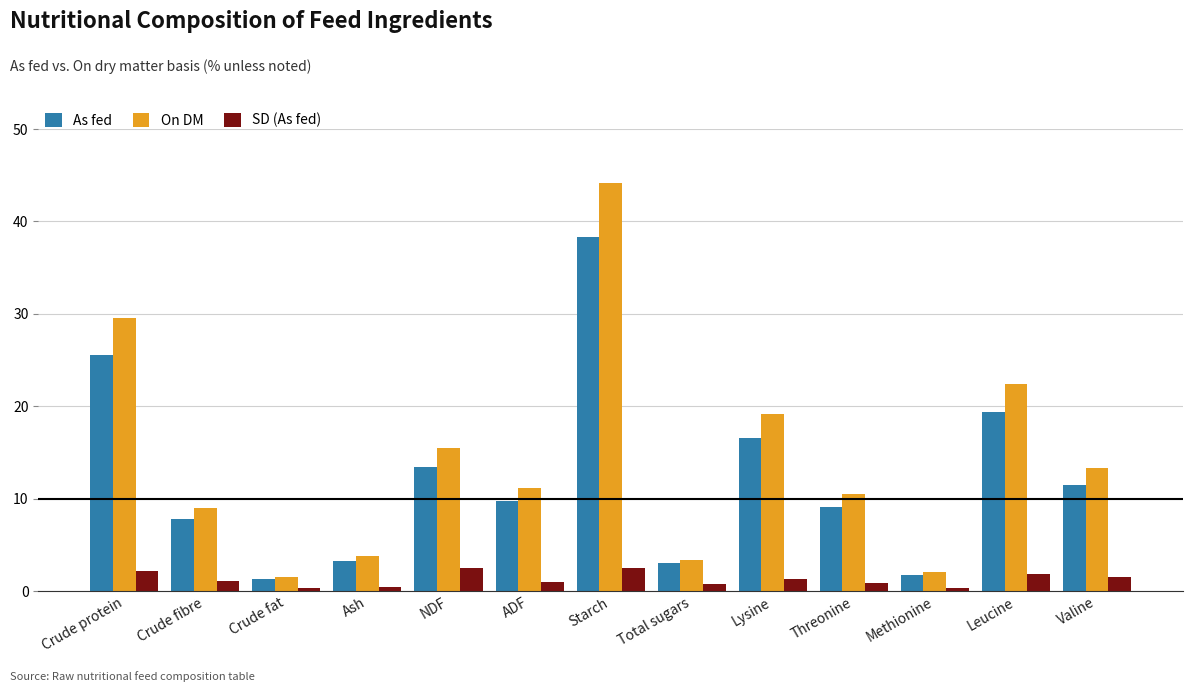

Which category has the highest value in the As fed series?

Starch